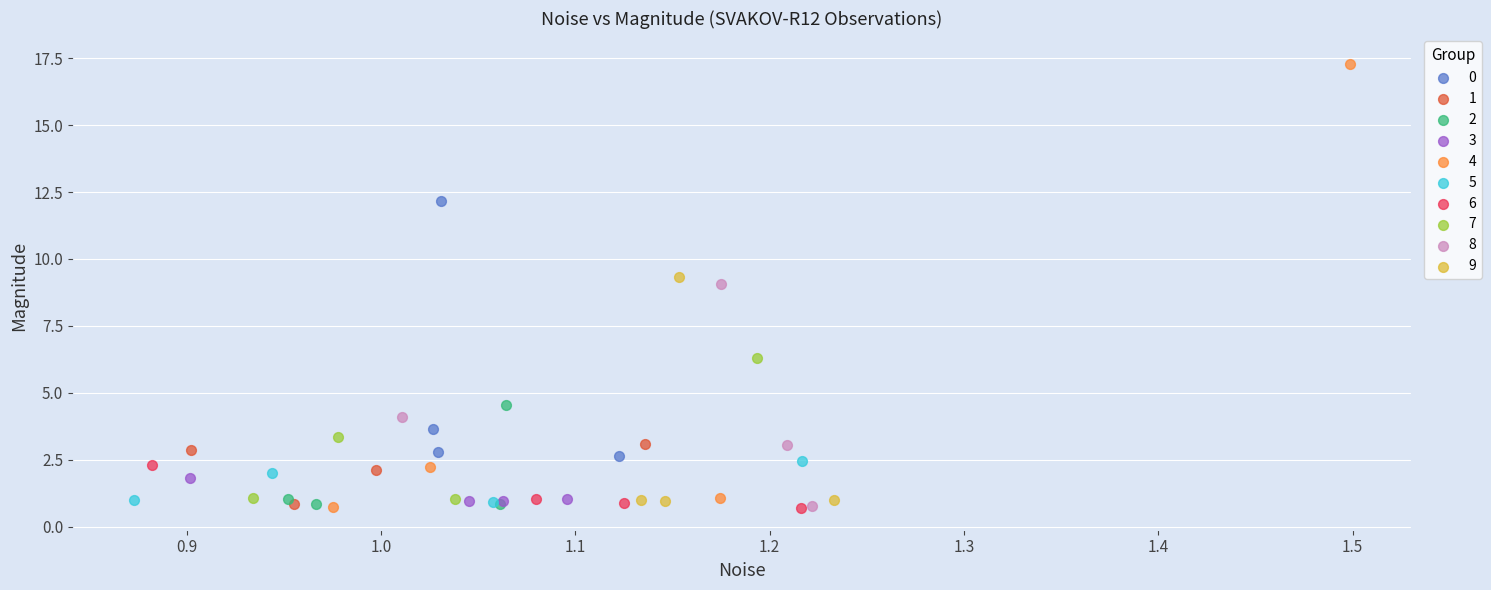

Which series has the widest spread of Y values?

4